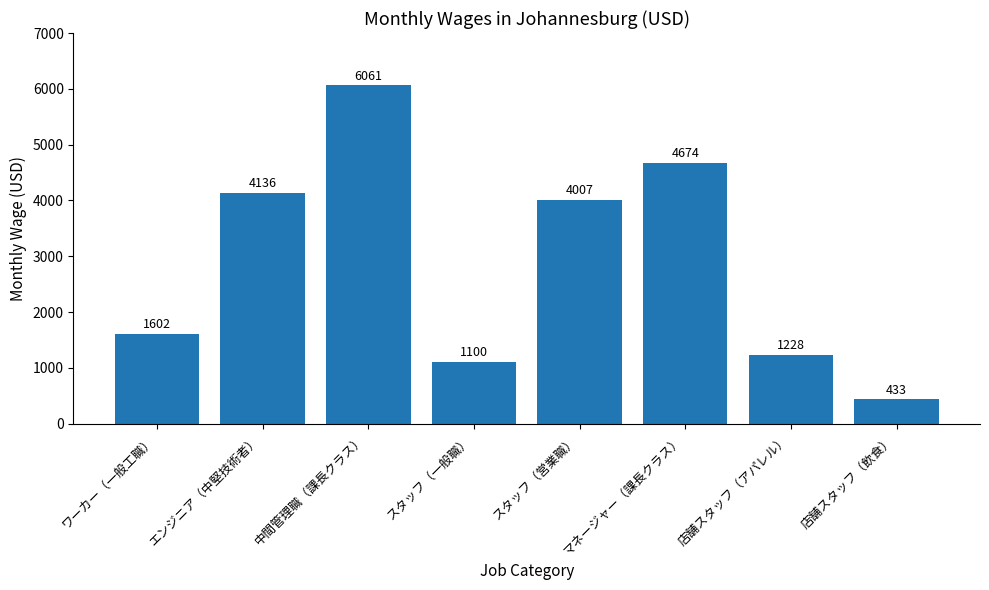

Is it true that the value at マネージャー（課長クラス） is 4674?

True